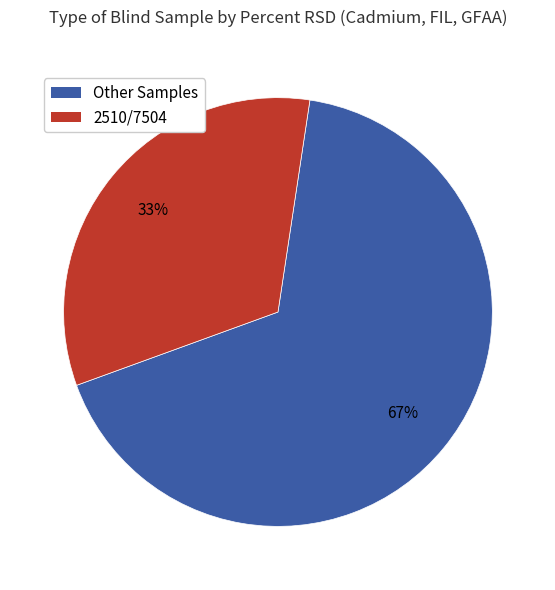

The 2510/7504 slice represents 19% of the pie. True or false?

False